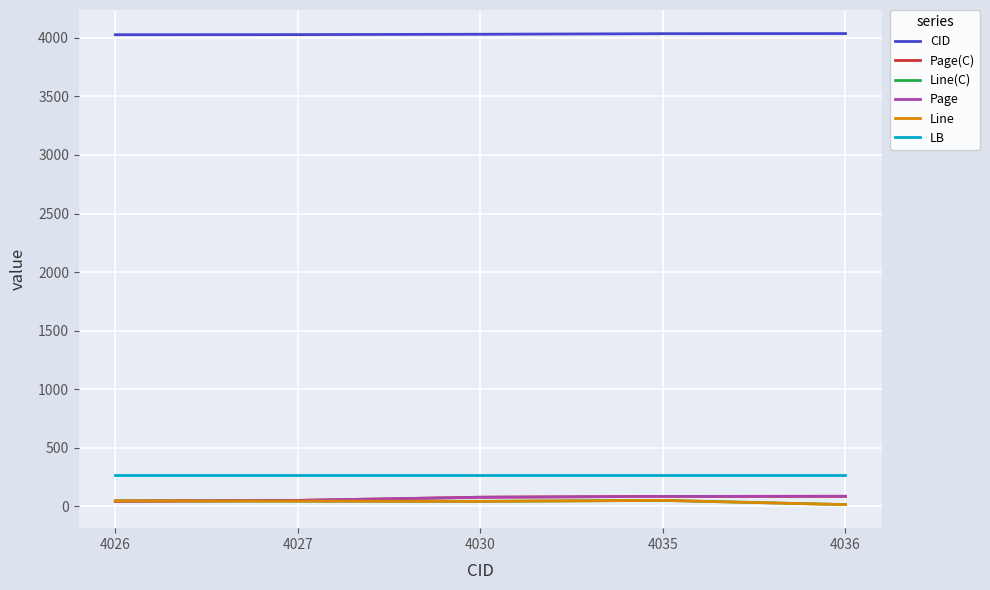

What is the value of the Page(C) point at the 1st from the left?

45